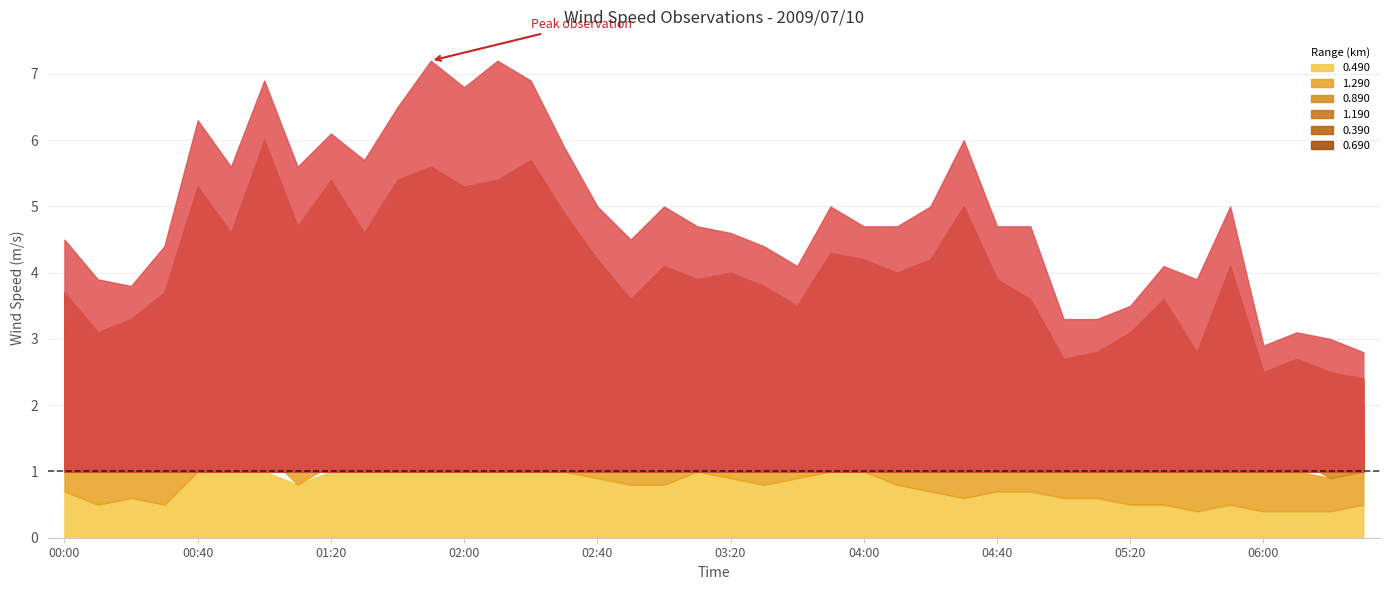

Rank the series by their maximum value, from highest to lowest.

1.190, 0.690, 0.390, 0.890, 0.490, 1.290